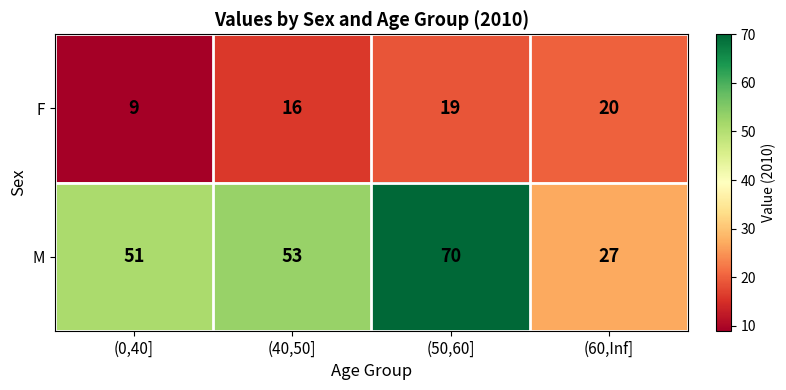

Rank the series by their average value, from highest to lowest.

M, F